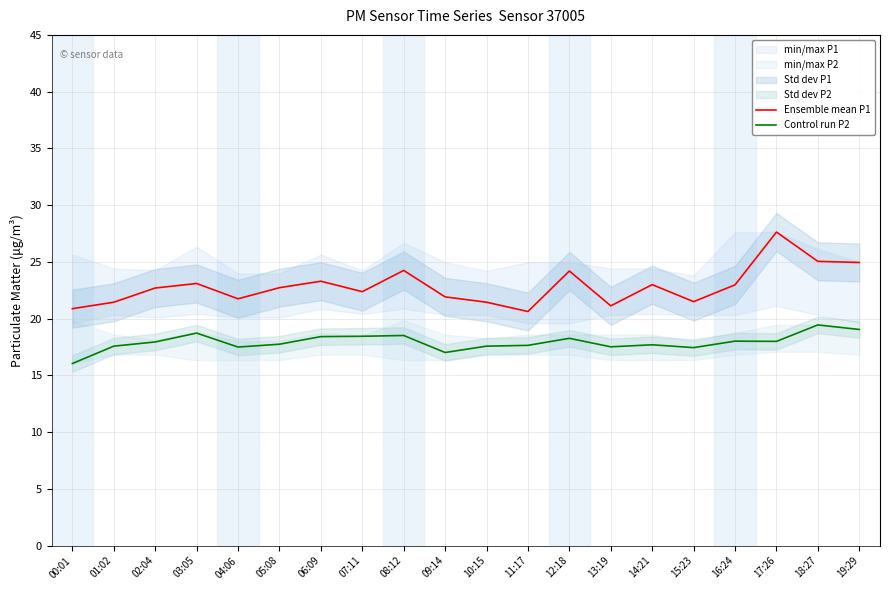

Does the chart display data point markers on the line(s)?

No